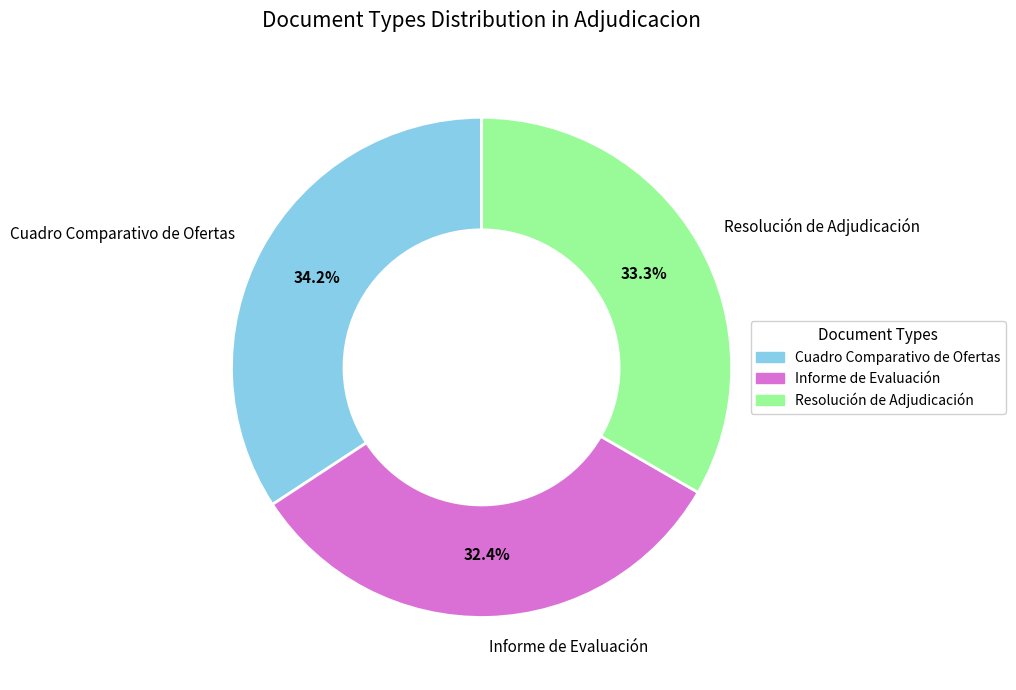

Does any single category account for the majority?

No